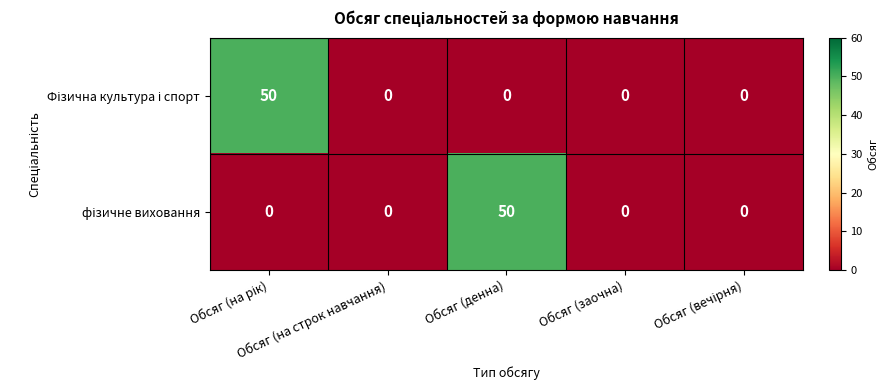

What is the maximum value shown in the chart?

50